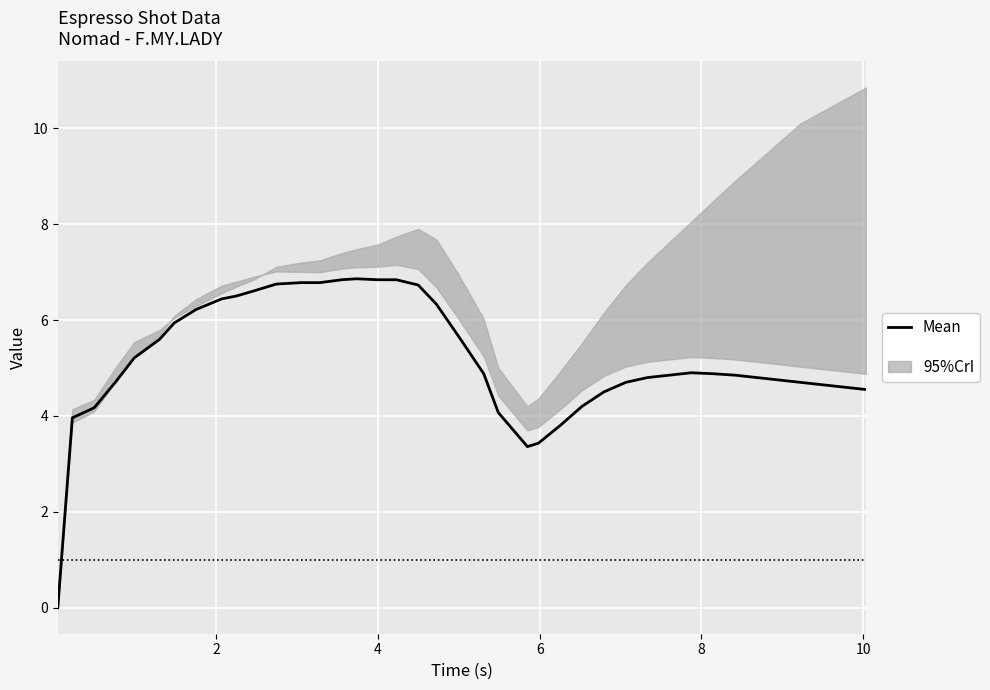

How many interior local valleys (lower than both neighbors) does the data have?

1